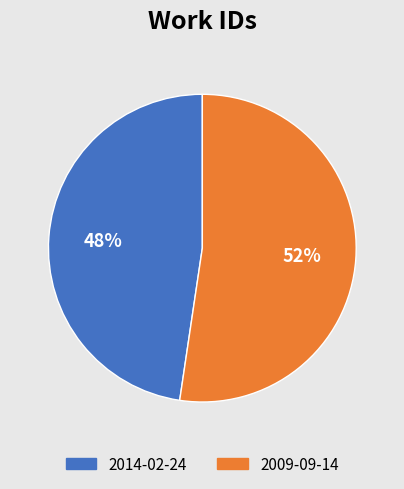

Which category accounts for the majority?

2009-09-14